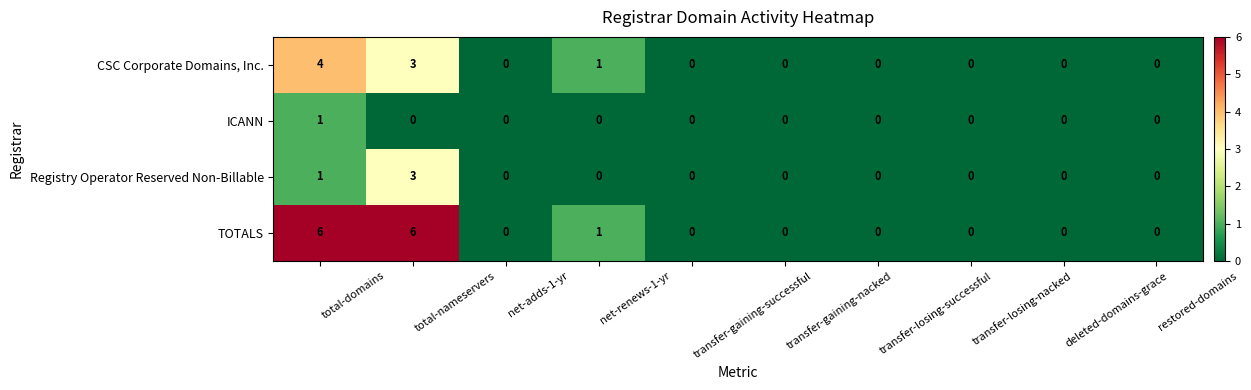

Which series has the largest range (max minus min)?

TOTALS